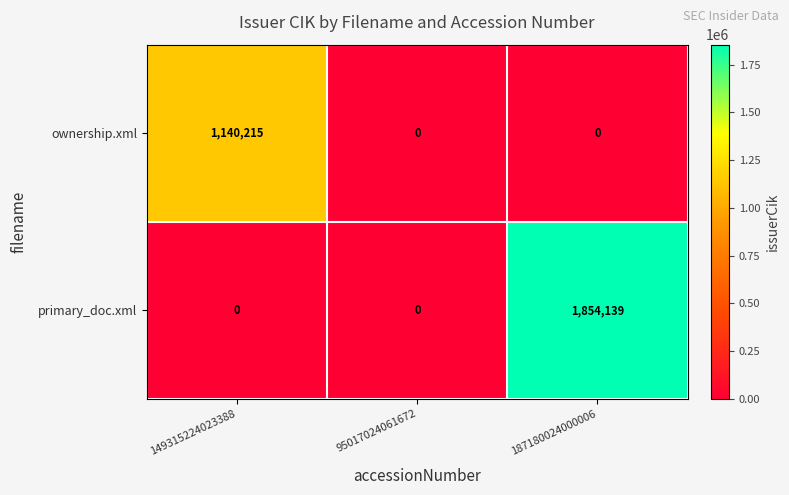

Which series changed the most between 149315224023388 and 187180024000006?

primary_doc.xml